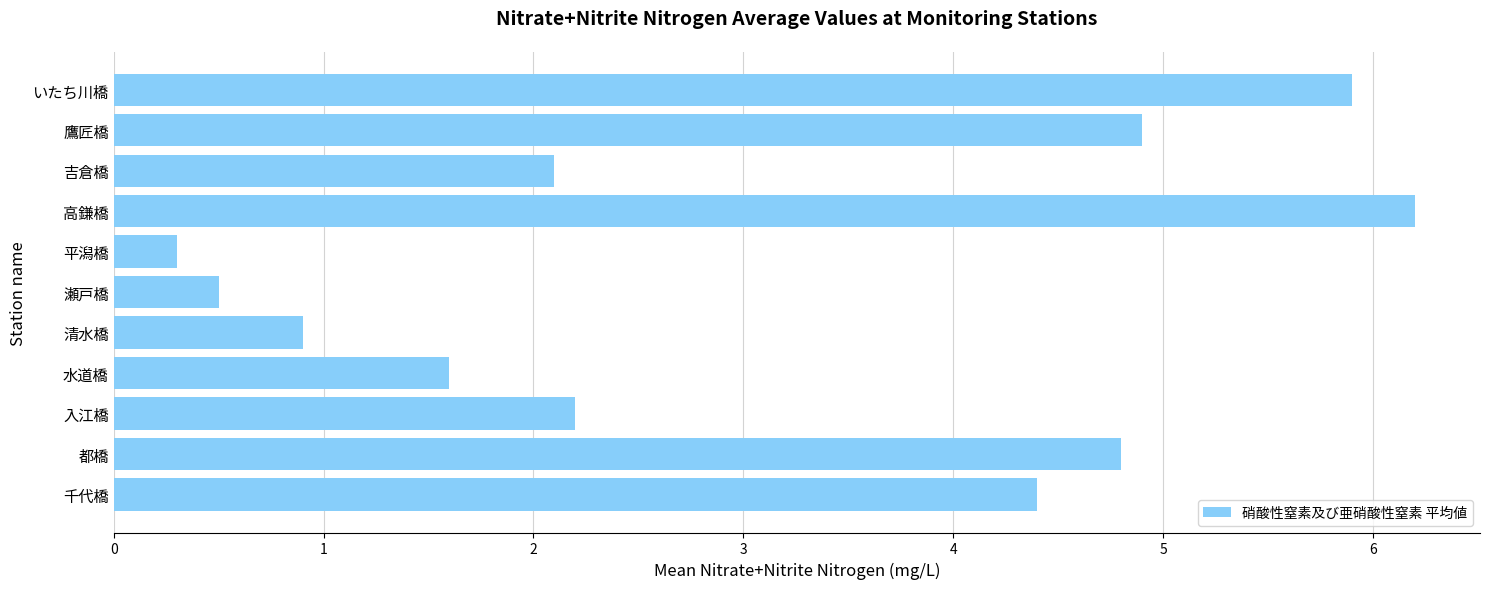

At which category does the chart reach its peak across all series?

高鎌橋